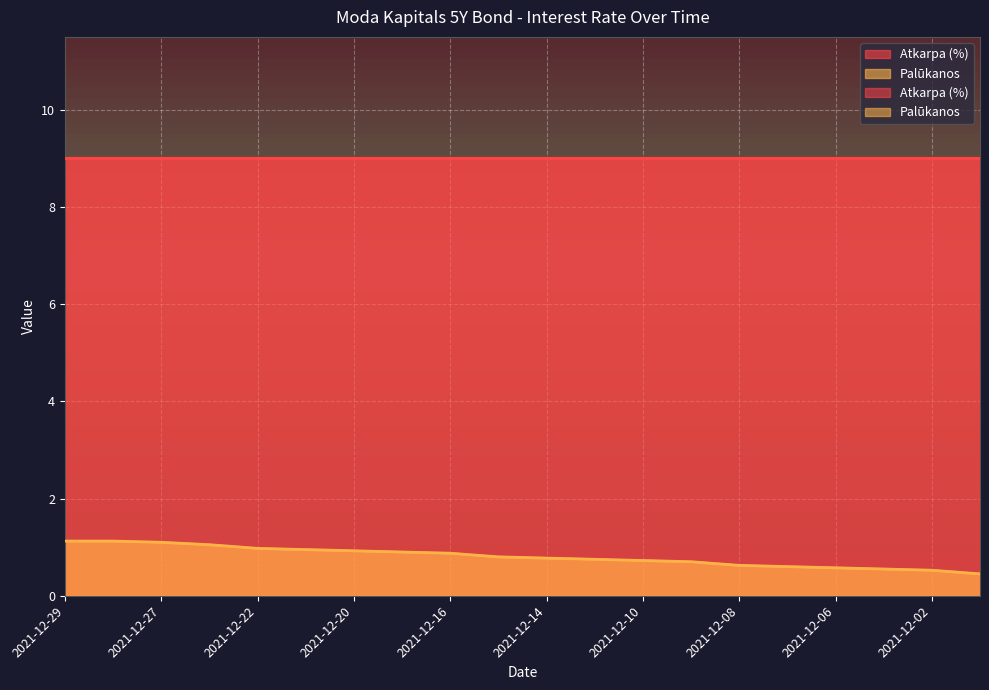

Rank the categories by value from lowest to highest.

2021-12-01, 2021-12-02, 2021-12-03, 2021-12-06, 2021-12-07, 2021-12-08, 2021-12-09, 2021-12-10, 2021-12-13, 2021-12-14, 2021-12-15, 2021-12-16, 2021-12-17, 2021-12-20, 2021-12-21, 2021-12-22, 2021-12-23, 2021-12-27, 2021-12-29, 2021-12-28